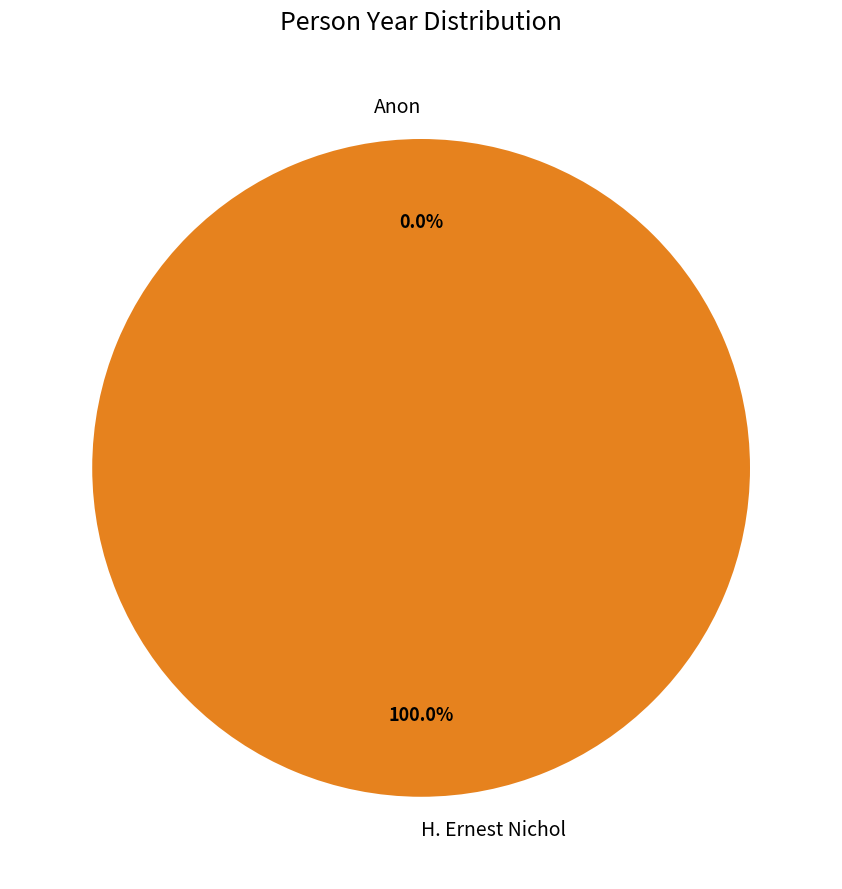

True or false: H. Ernest Nichol accounts for 100% of the total.

True